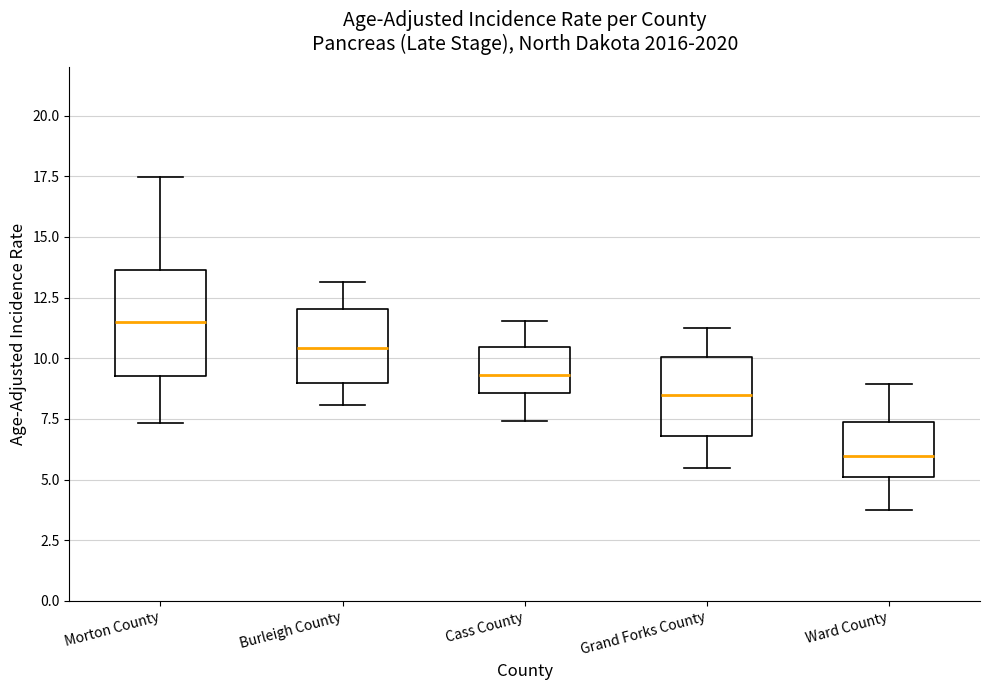

Comparing the boxes themselves (not the whiskers), which one is the tallest?

Morton County